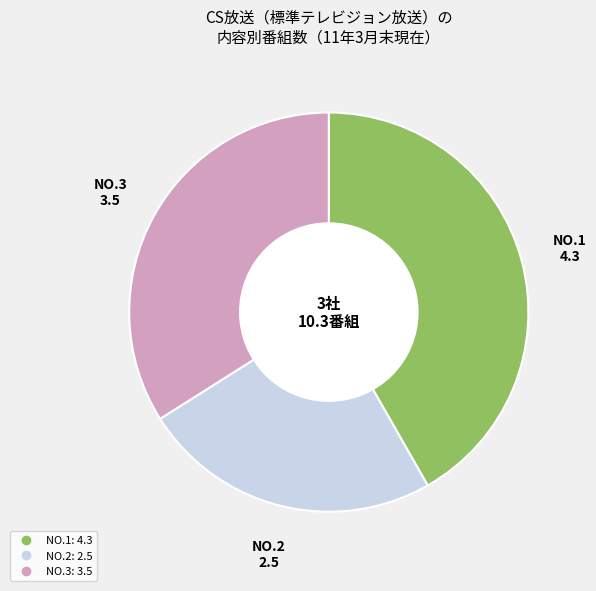

How many segments does this pie chart have?

3